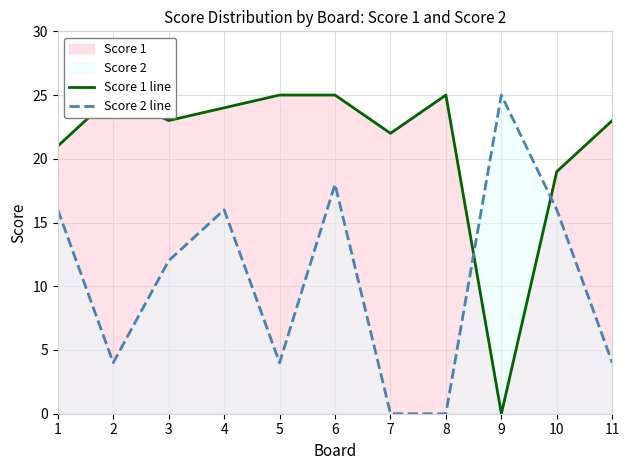

The value of Score 1 line at 10 is 7. True or false?

False